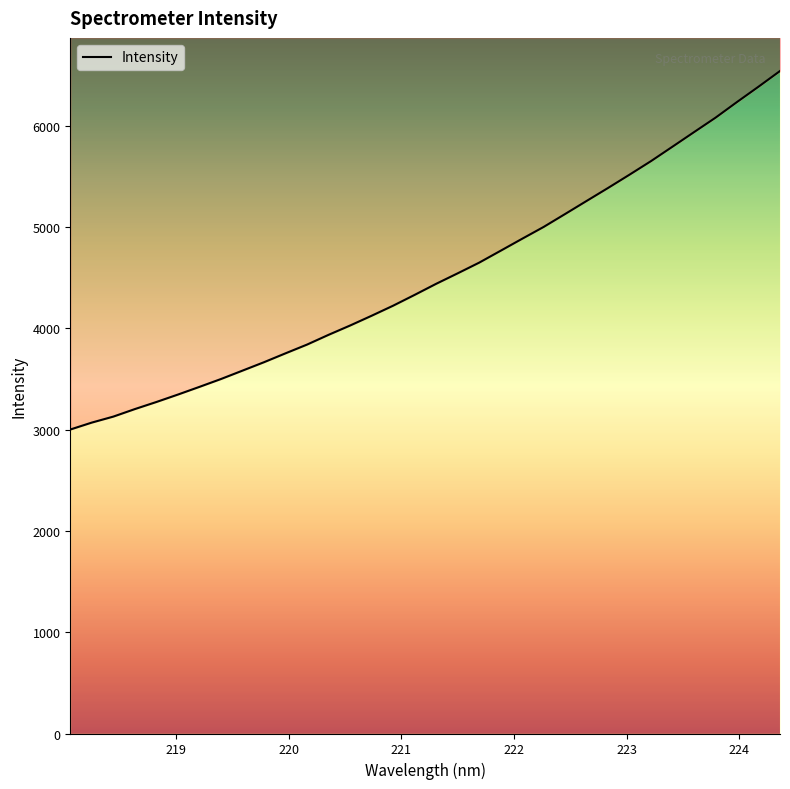

List the labels in order of value, smallest first.

218.0596, 218.2508, 218.442, 218.6332, 218.8244, 219.0156, 219.2067, 219.3979, 219.589, 219.7801, 219.9712, 220.1623, 220.3533, 220.5444, 220.7354, 220.9264, 221.1174, 221.3083, 221.4993, 221.6902, 221.8812, 222.0721, 222.263, 222.4538, 222.6447, 222.8355, 223.0264, 223.2172, 223.408, 223.5987, 223.7895, 223.9802, 224.1709, 224.3616